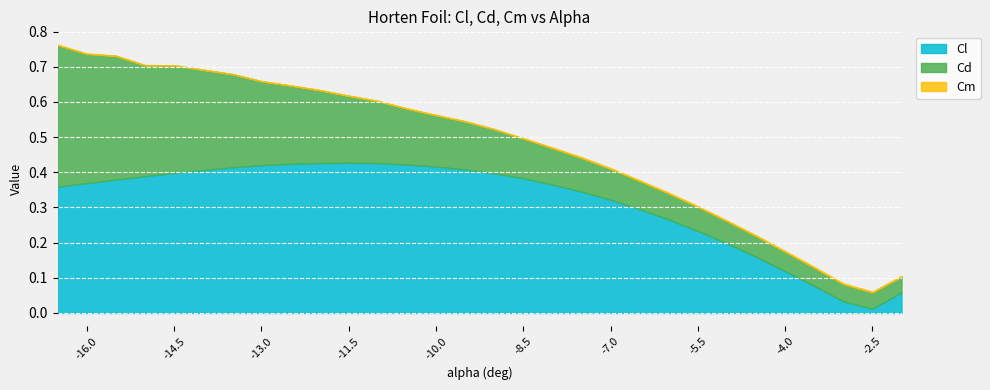

True or false: Cl has a value of -0.6 at -15.5.

False